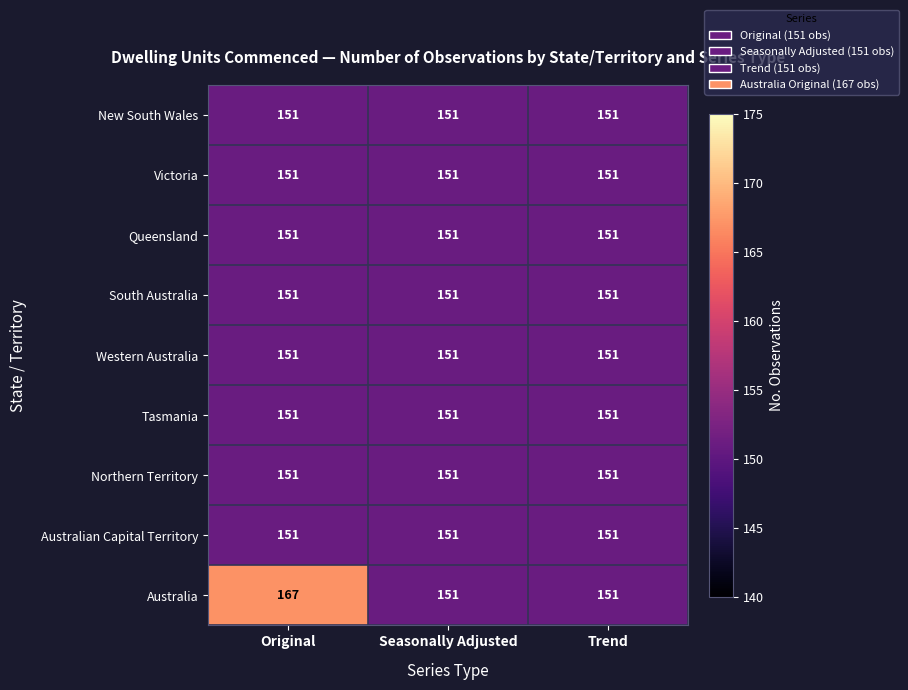

Which category has the highest value across all series?

Original